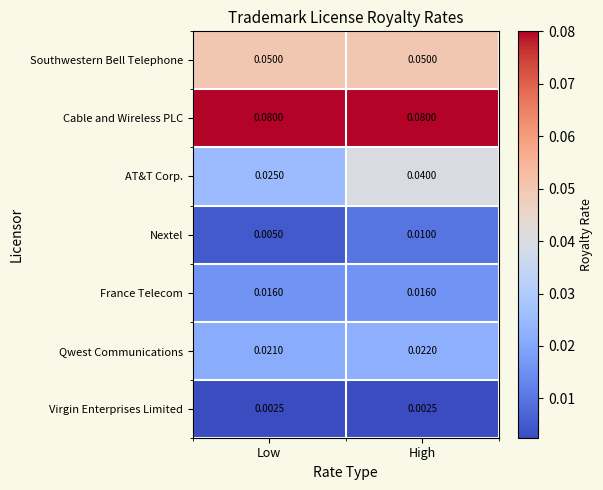

Where is Nextel nearest to the value 0?

Low